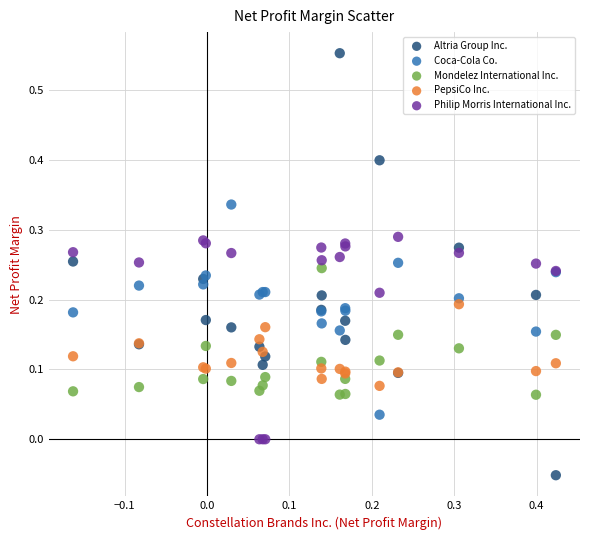

What are all the series names shown in the legend?

Altria Group Inc., Coca-Cola Co., Mondelez International Inc., PepsiCo Inc., Philip Morris International Inc.